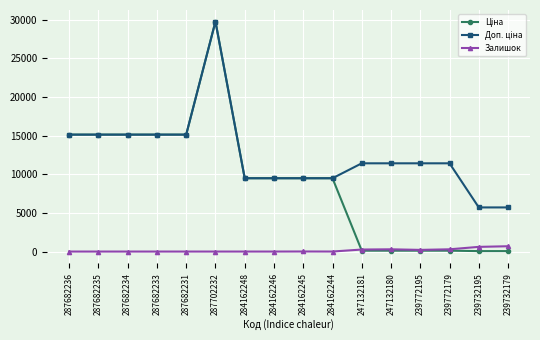

What is the highest value of the Залишок series?

686.0